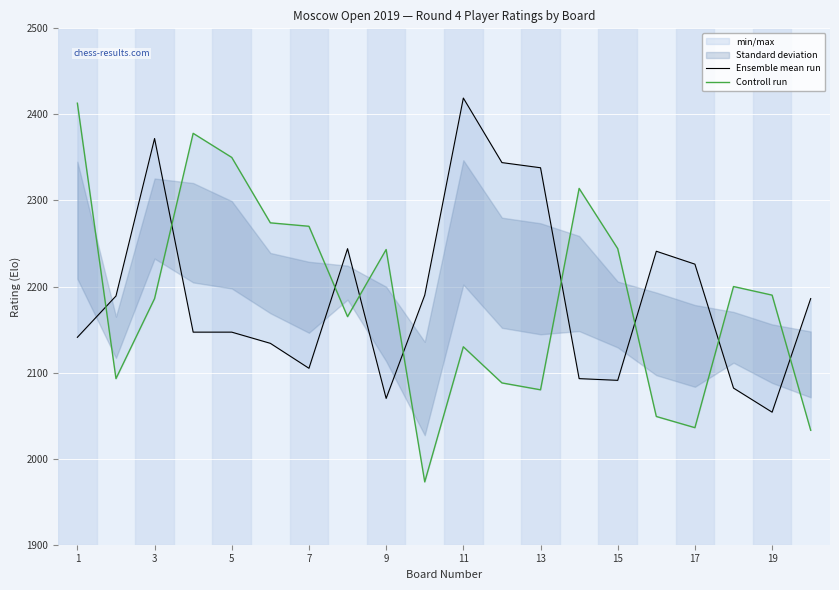

Is it true that Controll run equals 3189 at 19?

False